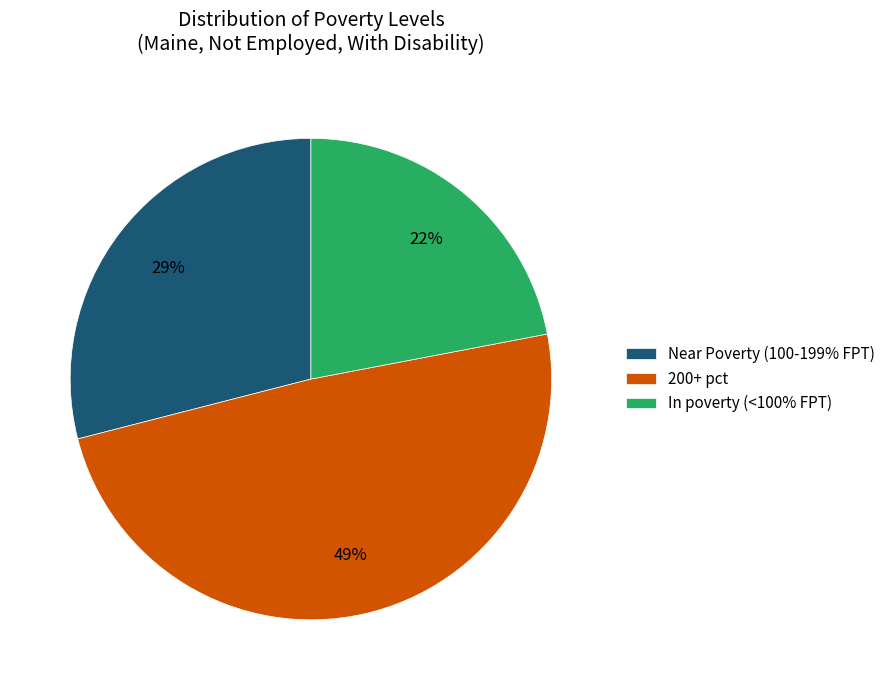

True or false: 200+ pct accounts for 49% of the total.

True